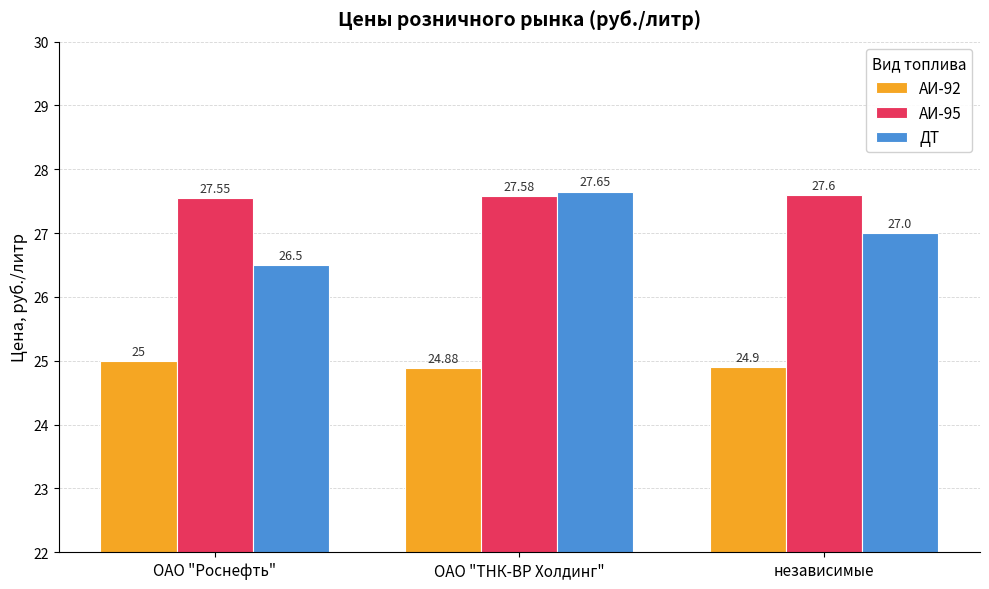

List the labels in order of АИ-95 value, largest first.

независимые, ОАО "ТНК-ВР Холдинг", ОАО "Роснефть"